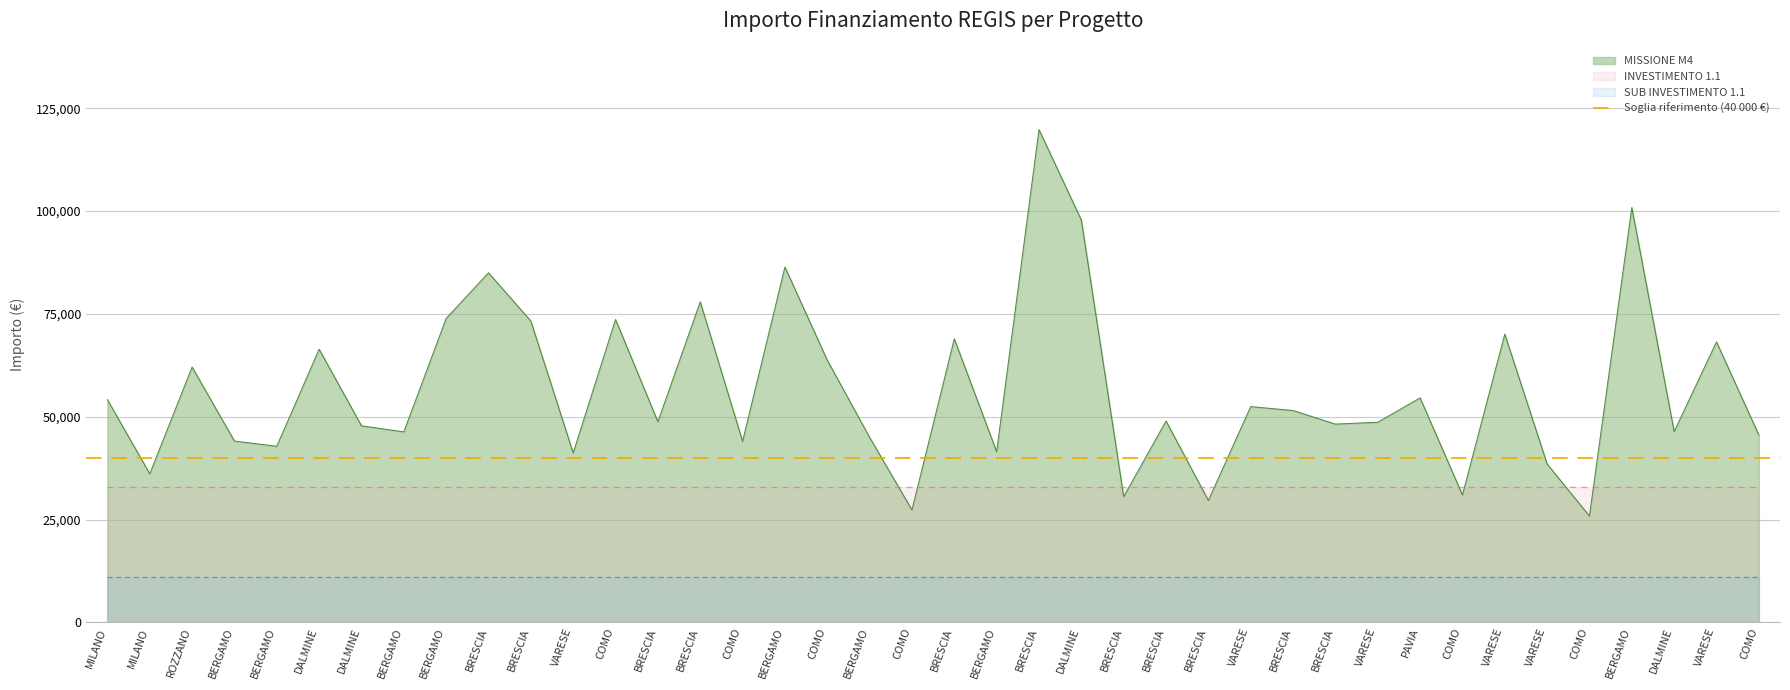

What are all the series names shown in the legend?

MISSIONE M4, INVESTIMENTO 1.1, SUB INVESTIMENTO 1.1